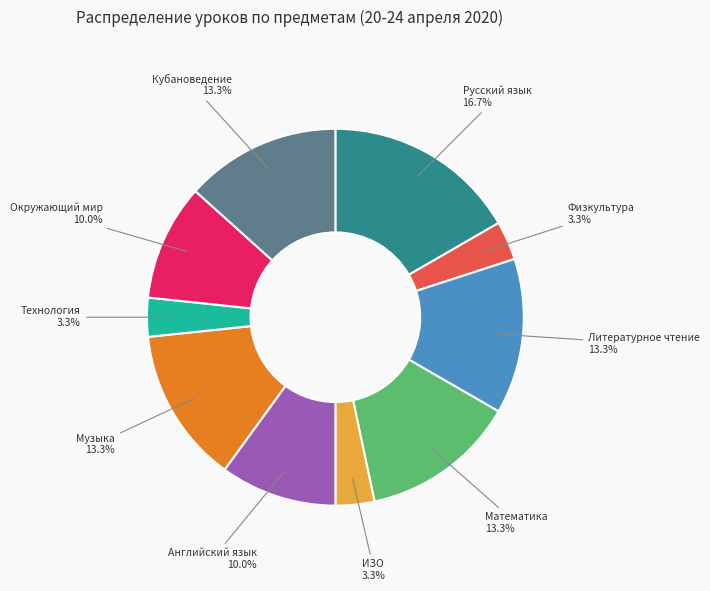

Does any single category account for the majority?

No